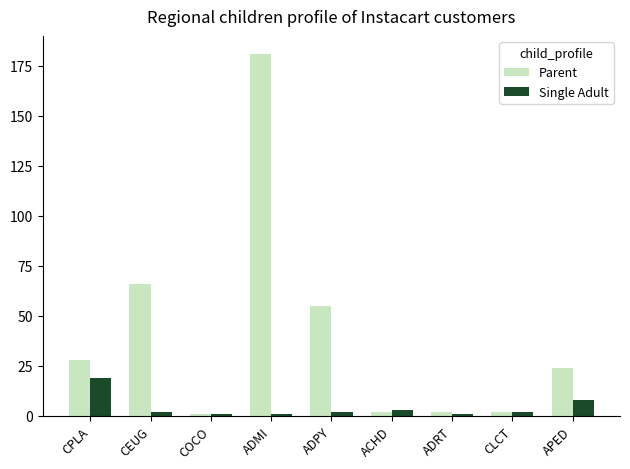

What is the sum of the Single Adult values at ADPY and APED?

10